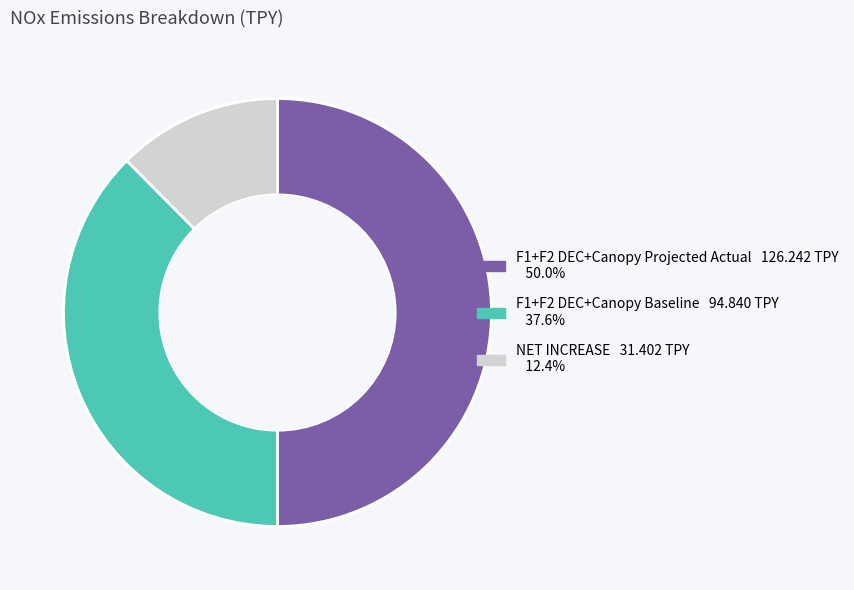

Which category has the smallest portion of the pie?

NET INCREASE